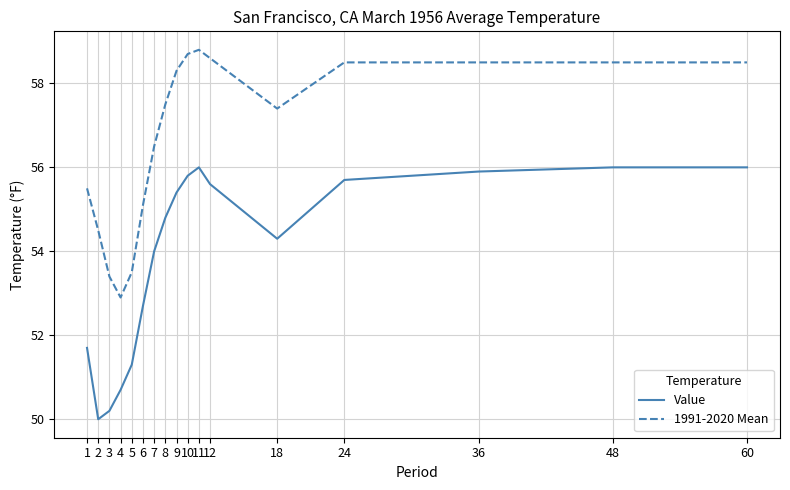

At which label is 1991-2020 Mean closest to 55?

6